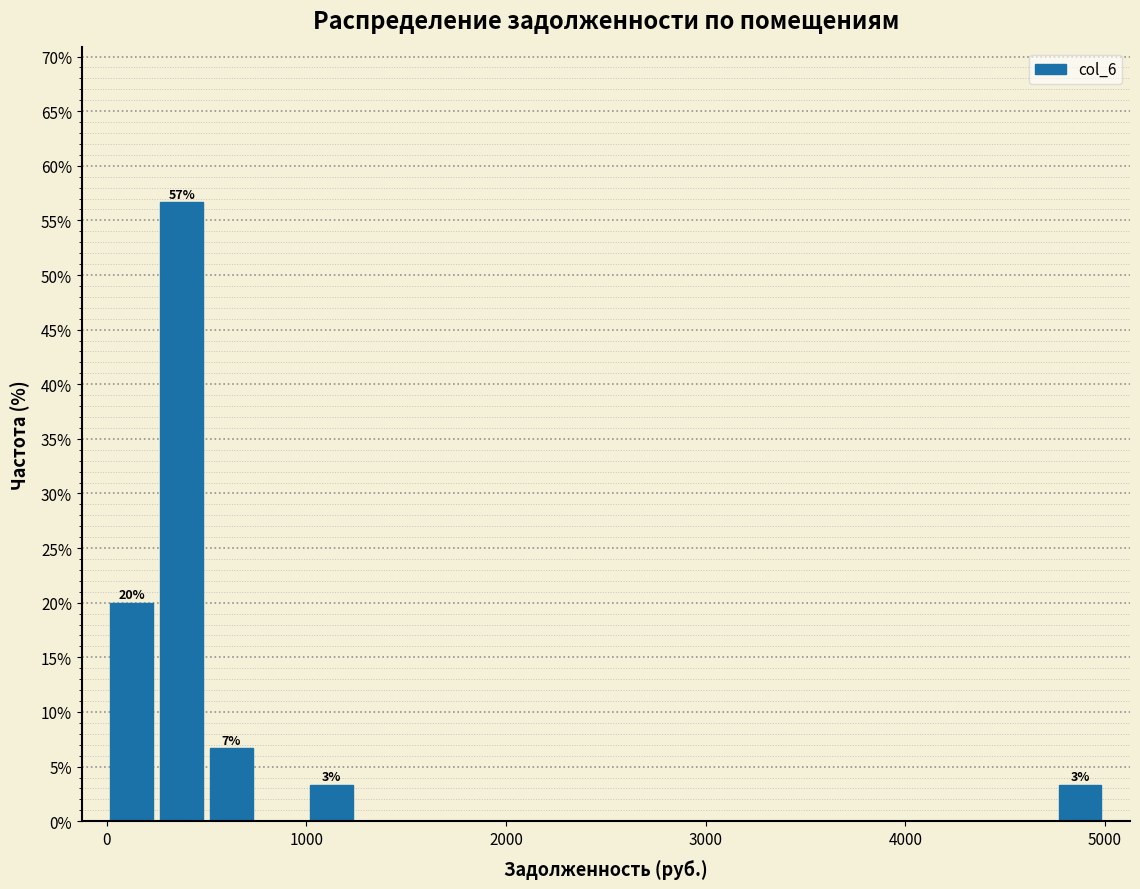

Read against the x-axis, roughly where is the centre of the tallest bar?

400